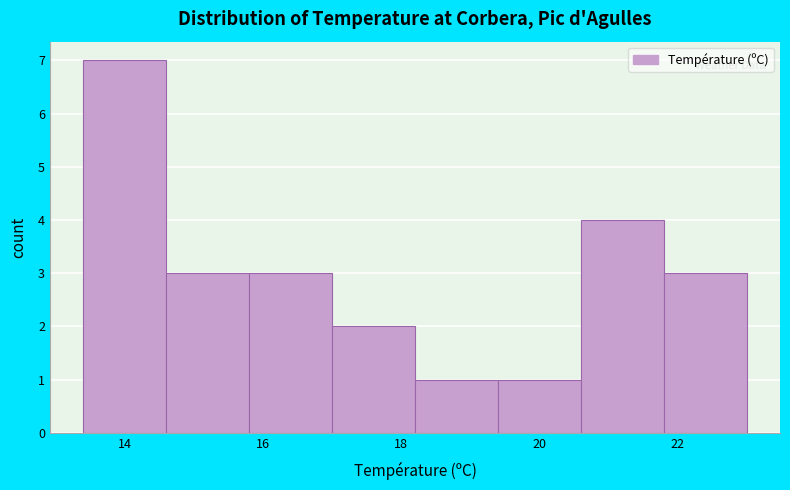

Which range on the x-axis has the tallest bar?

13.4 to 14.6